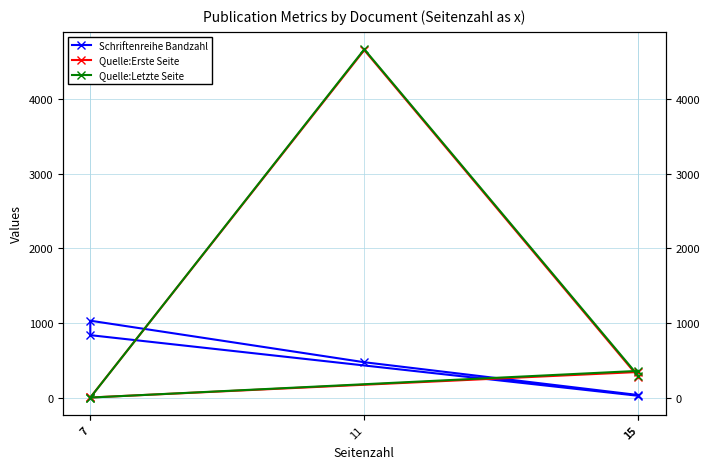

At which category does Quelle:Letzte Seite reach its first local peak?

11